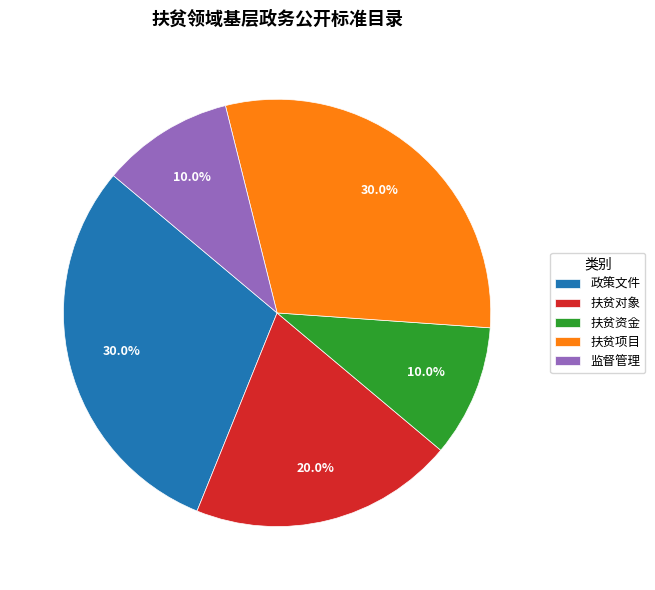

How many slices are in this pie chart?

5